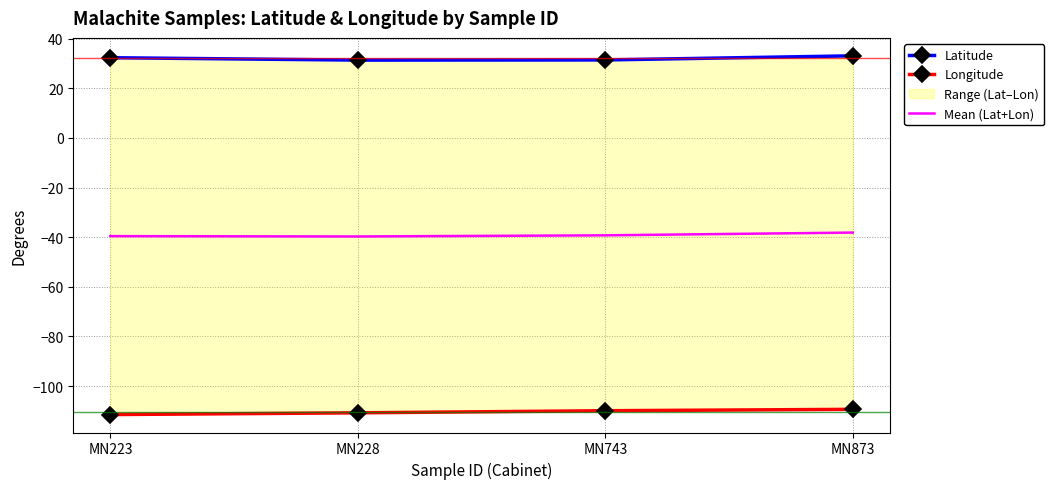

What is the difference between the maximum and minimum values in the Longitude series?

2.1